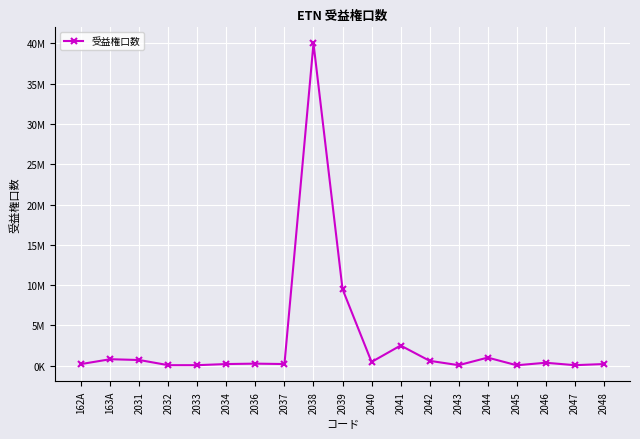

Reading left to right, transcribe all the data shown in this chart.

162A=200000	163A=800000	2031=700000	2032=60000	2033=60000	2034=200000	2036=250000	2037=200000	2038=40000000	2039=9500000	2040=460000	2041=2500000	2042=600000	2043=60000	2044=1000000	2045=50000	2046=360000	2047=60000	2048=200000